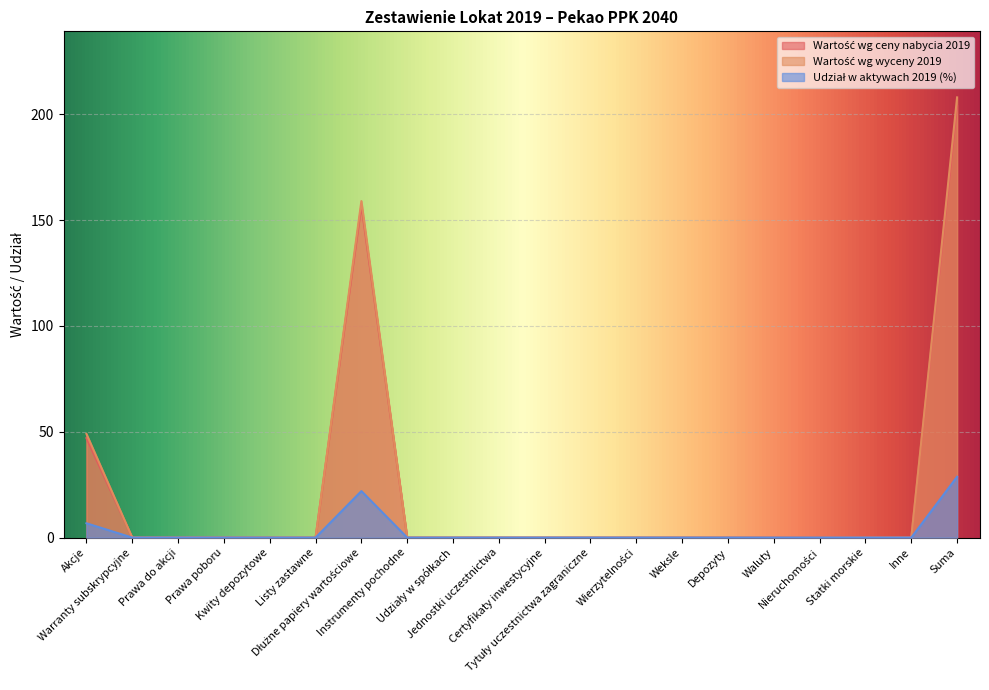

What position from the left is Suma?

20